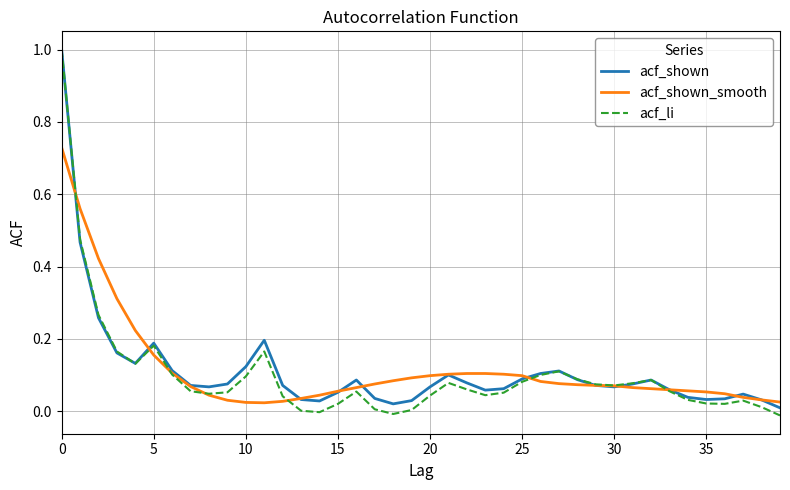

What is the maximum value for acf_shown?

1.0